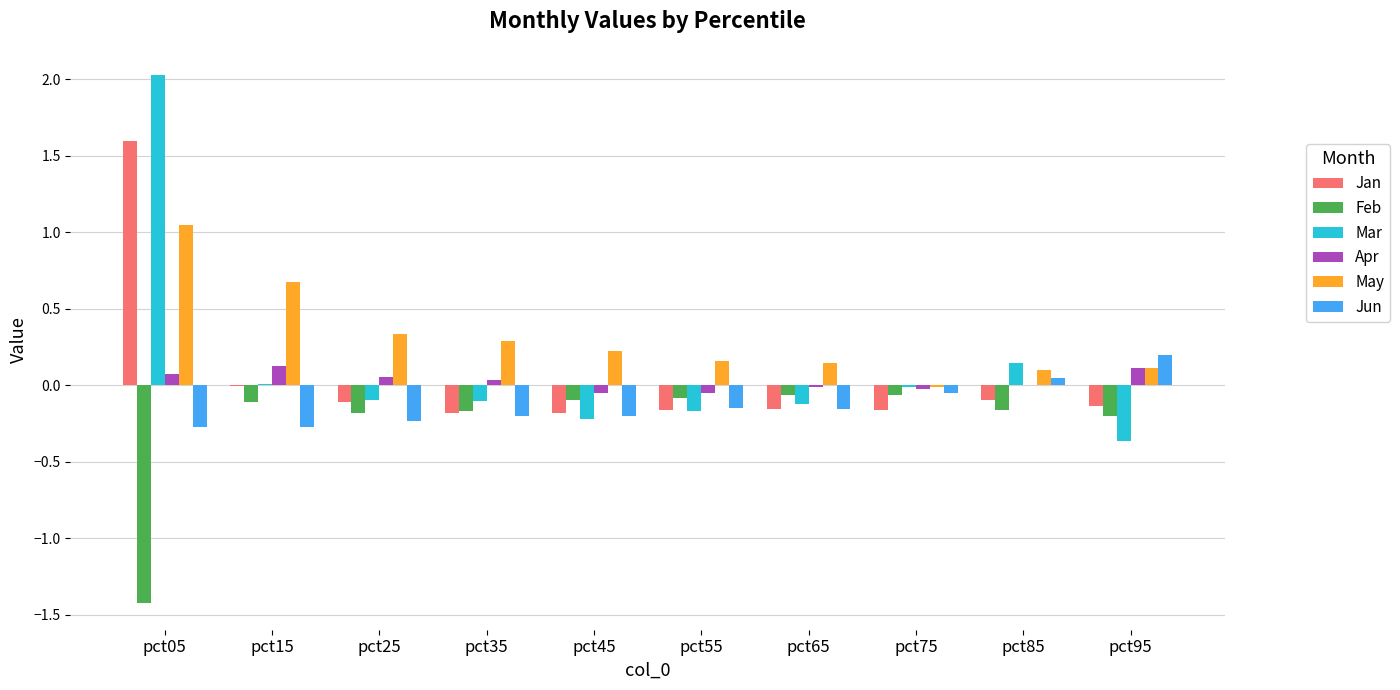

True or false: May has a value of 0.2 at pct45.

True